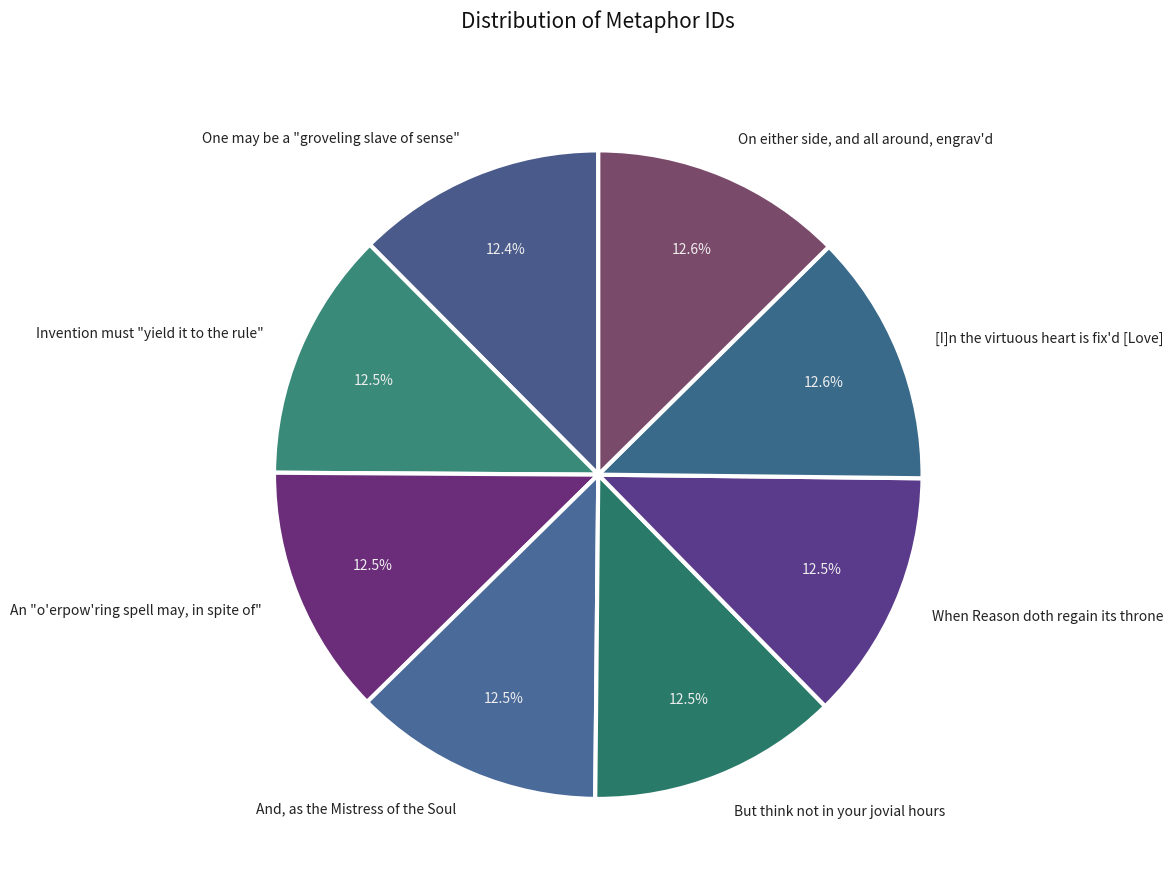

Is there a majority slice in this chart?

No